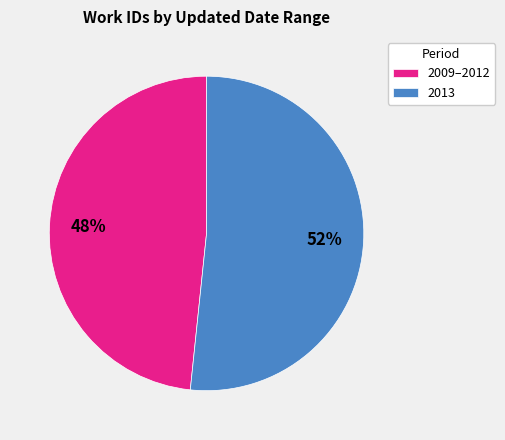

Rank the categories by value from highest to lowest.

2013, 2009–2012